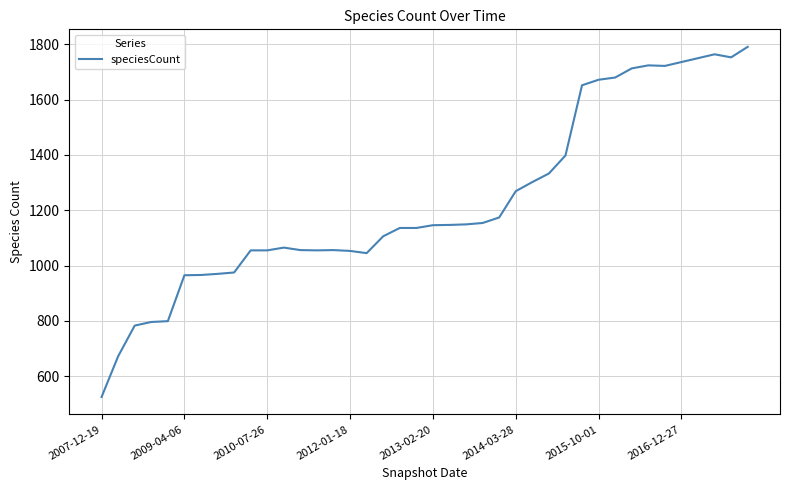

What is the maximum value shown in the chart?

1791